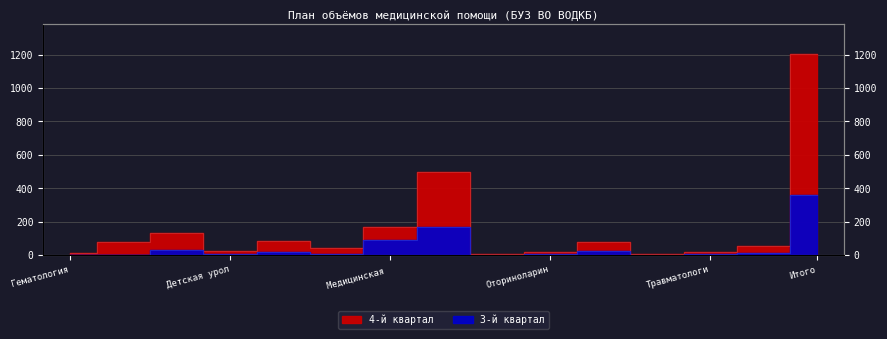

What is the difference between the maximum and second lowest values in the 3-й квартал series?

359